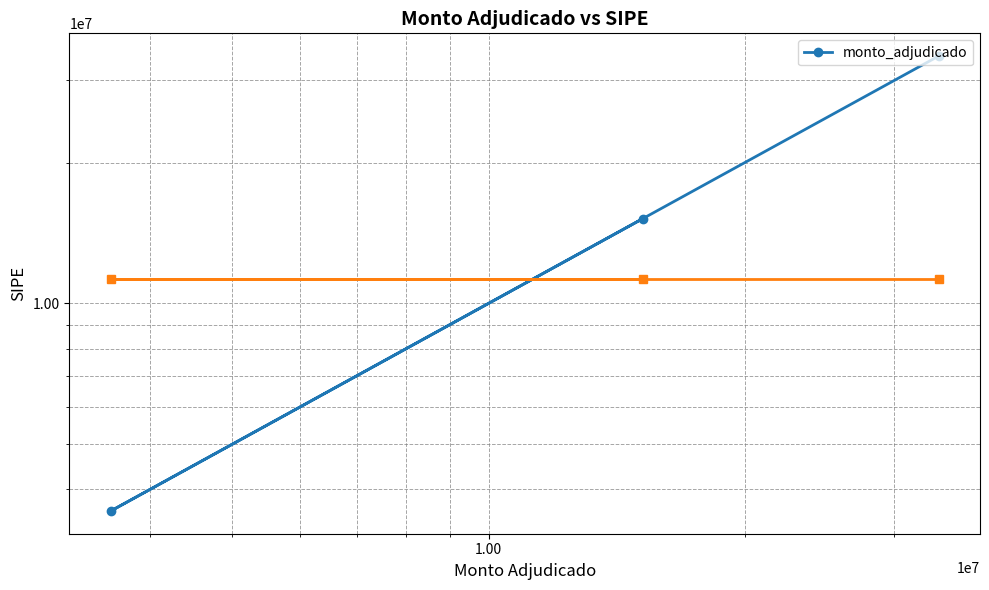

What is the smallest value displayed?

3597250